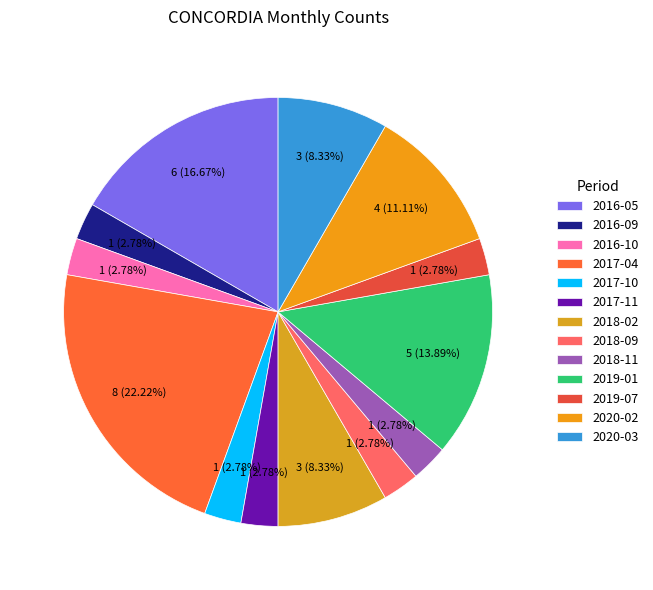

What is the change in value from 2016-05 to 2017-11?

-5